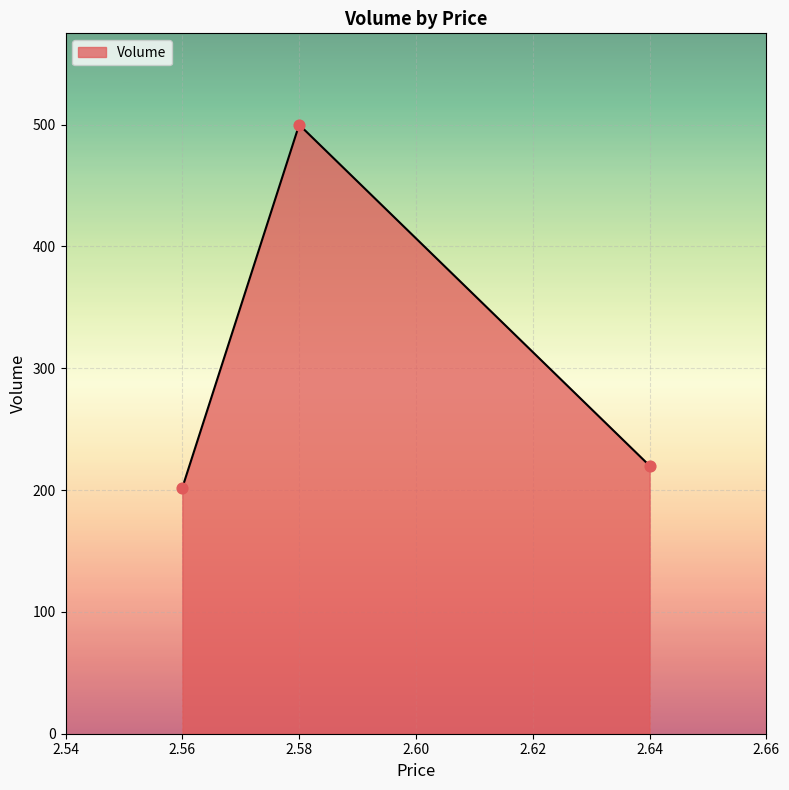

What is the change in value from 2.58 to 2.64?

-280